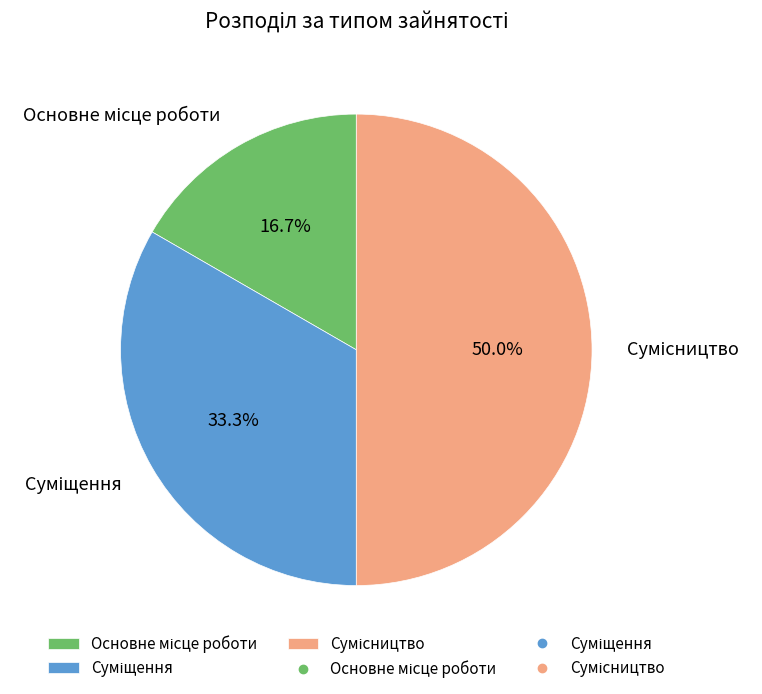

Which category has the biggest portion of the pie?

Сумісництво